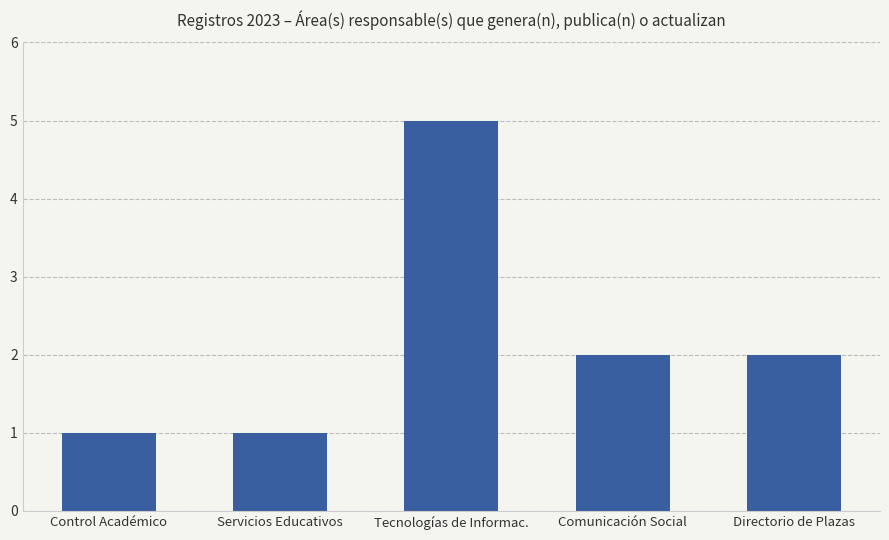

How many values are below 2?

2